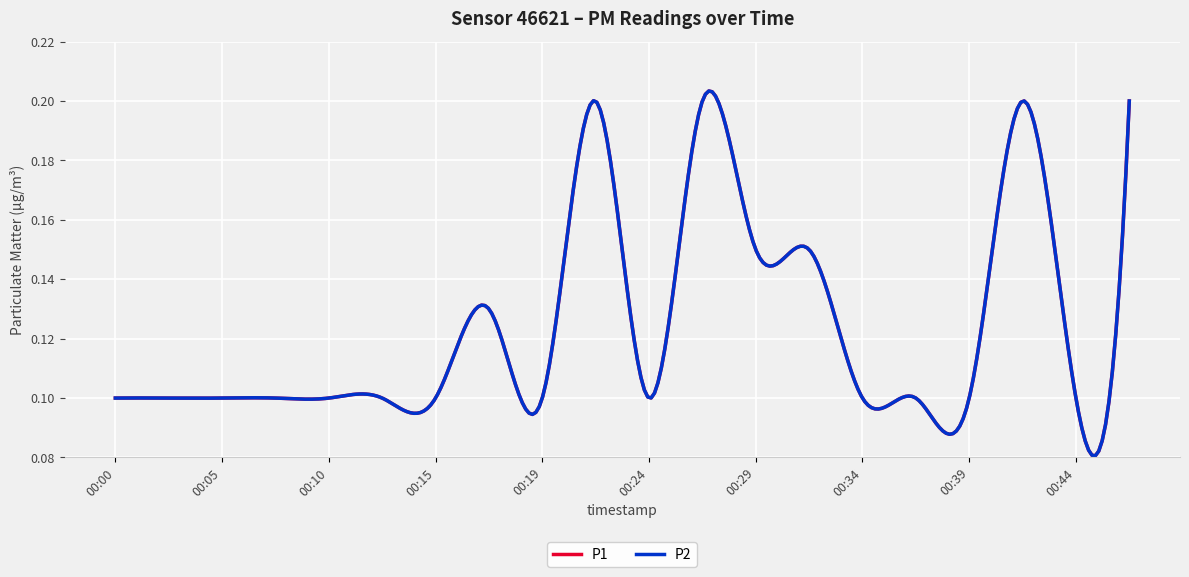

Does the chart have visible grid lines?

Yes